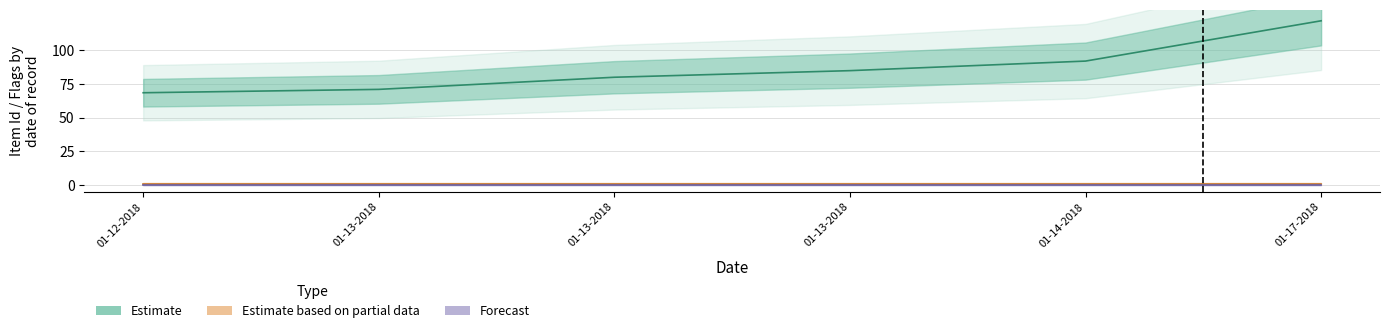

What is the sum of all Estimate based on partial data values?

6.0